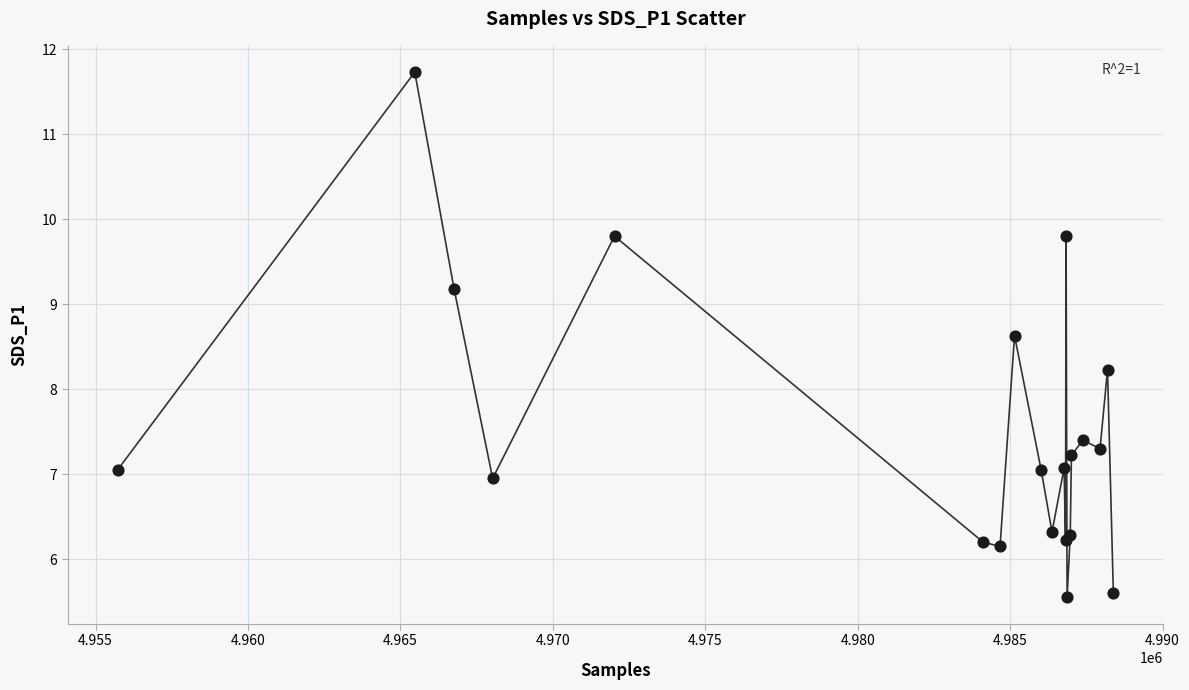

What Y value in the scatter plot is closest to 8?

8.2